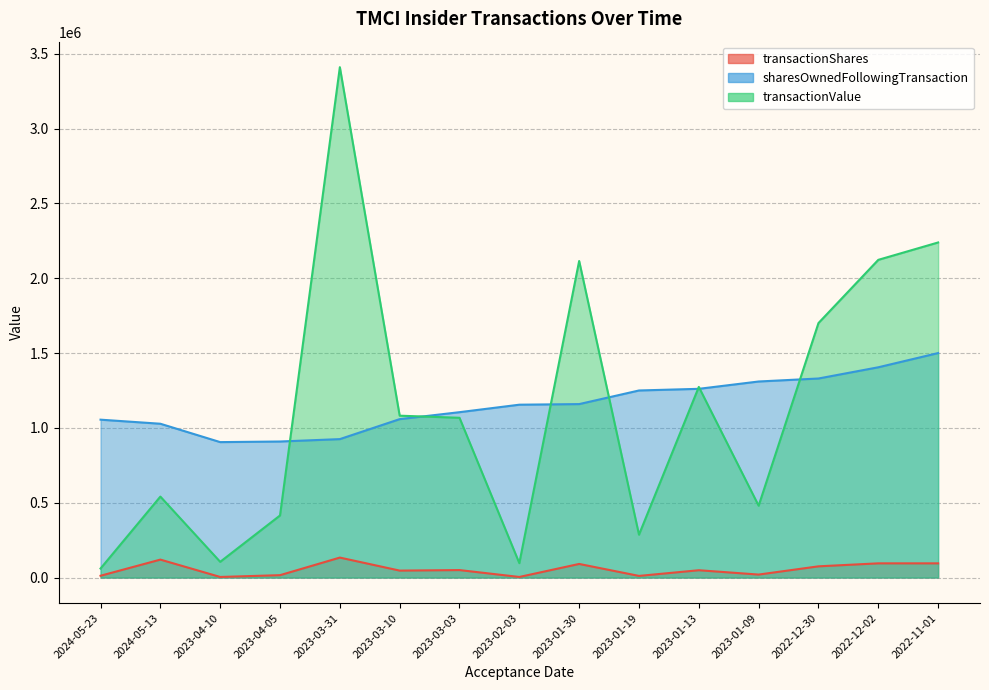

What is the minimum value for transactionValue?

60425